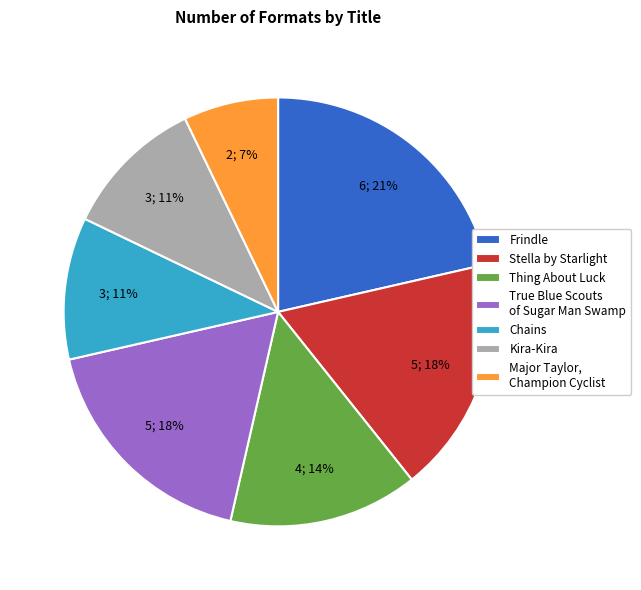

Approximately how many times larger is the value at Frindle compared to Stella by Starlight?

1.2